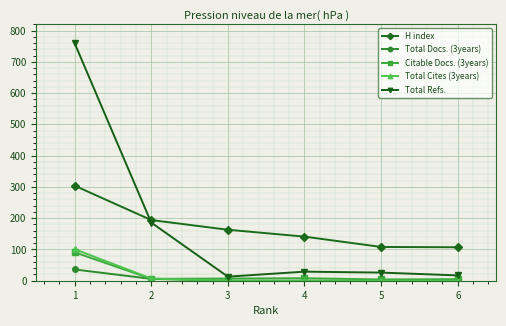

What are all the series names shown in the legend?

H index, Total Docs. (3years), Citable Docs. (3years), Total Cites (3years), Total Refs.